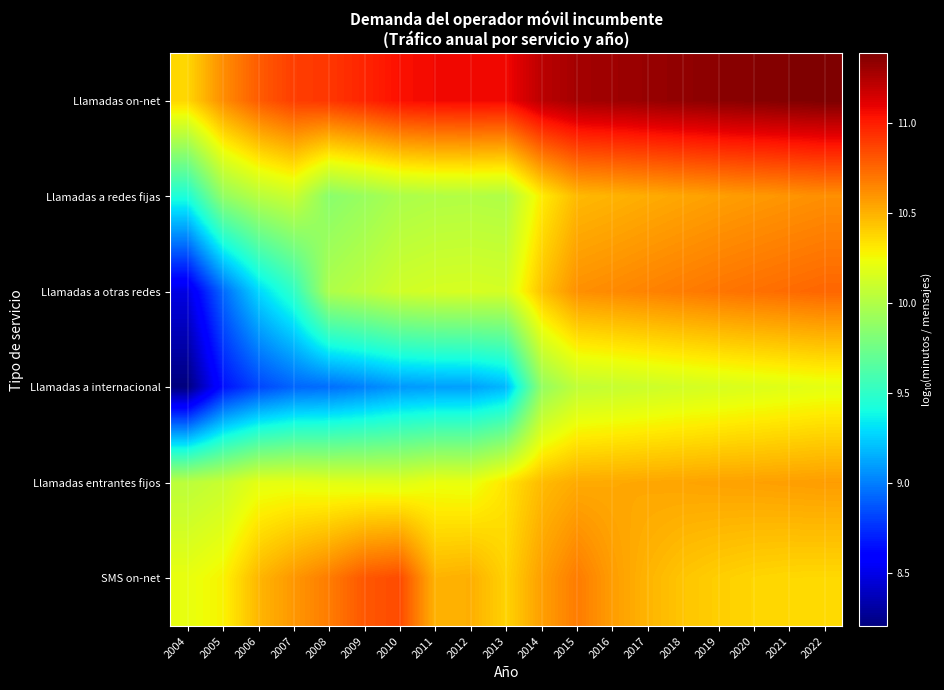

At 2017, list the series in order from smallest to largest.

Llamadas a internacional, SMS on-net, Llamadas a redes fijas, Llamadas entrantes fijos, Llamadas a otras redes, Llamadas on-net